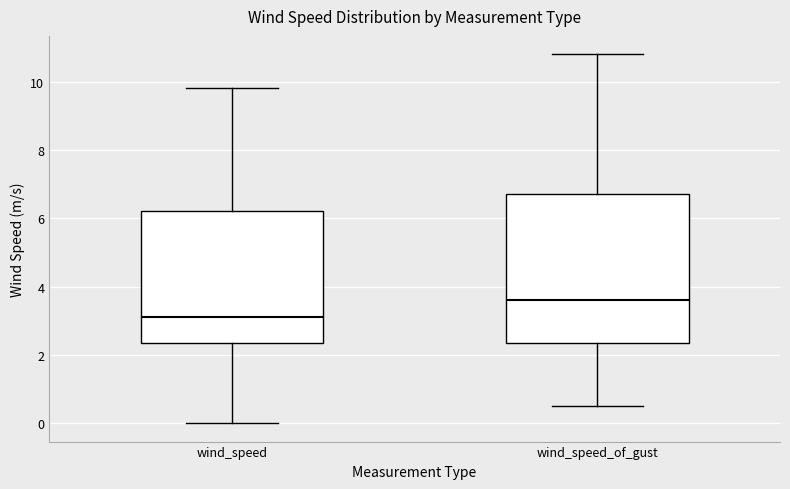

Reading left to right, read every box against the y-axis: the position of its median line, the range the box covers, and the ends of its whiskers. The values are not printed on the chart, so give them approximately, as read against the axis.

wind_speed: median 3.2, box 2.4 to 6.2, whiskers 0.0 to 9.8
wind_speed_of_gust: median 3.6, box 2.4 to 6.8, whiskers 0.6 to 10.8